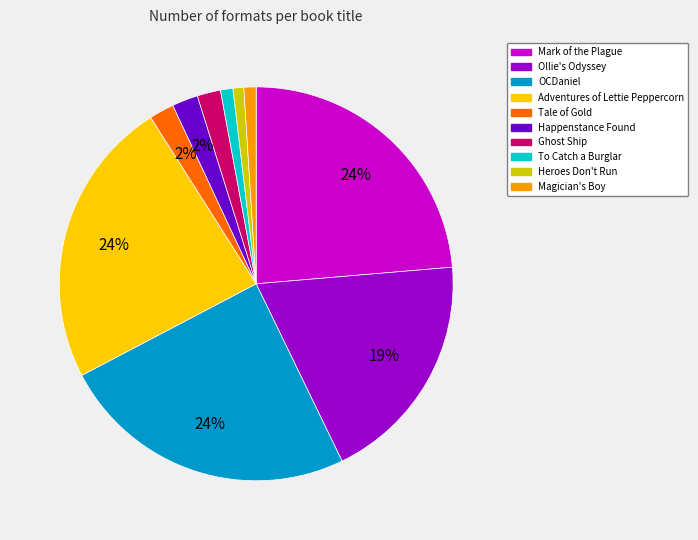

What percentage is the Ghost Ship slice, to the nearest percent?

2%